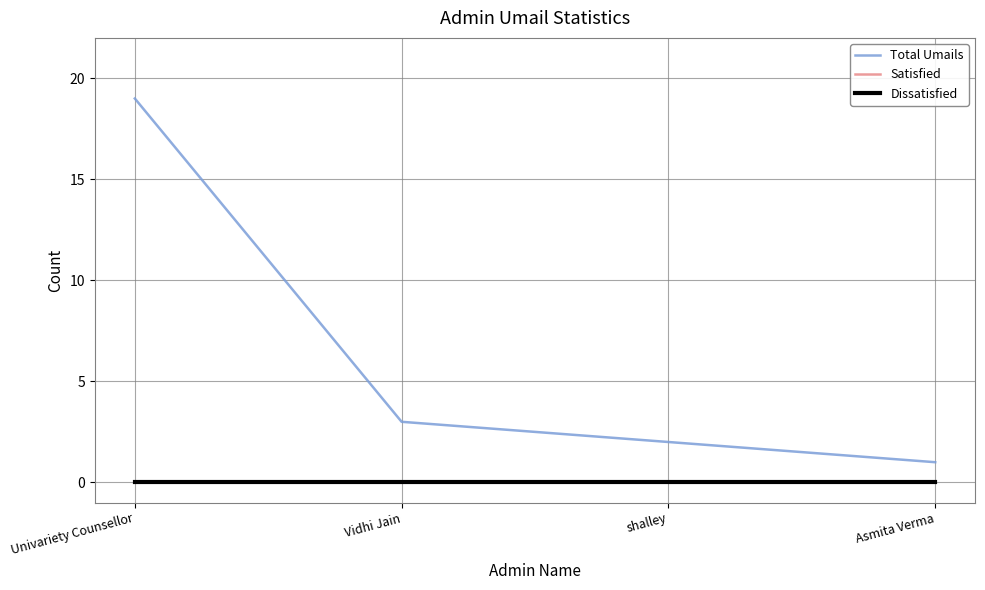

Does the chart have visible grid lines?

Yes